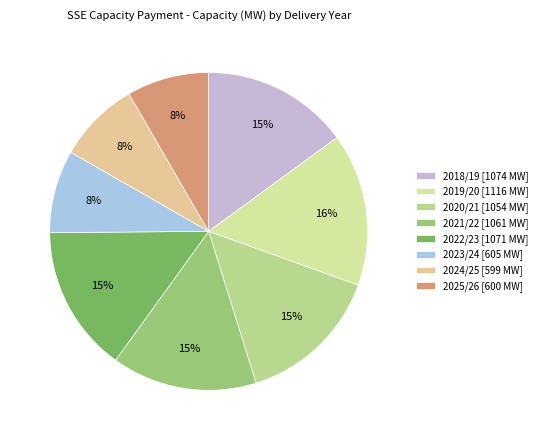

Is it true that 2018/19 is 21% of the pie?

False